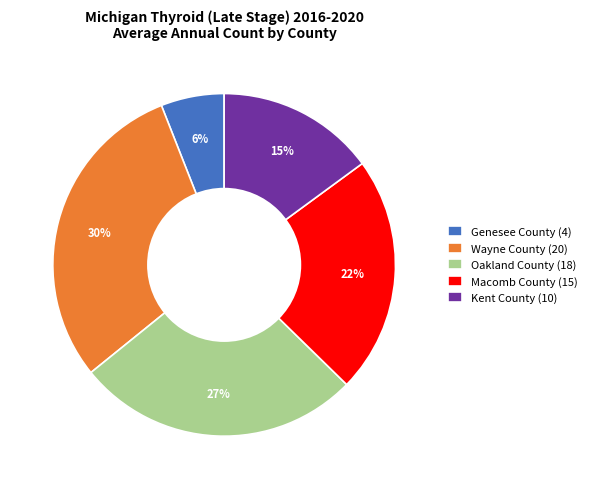

Rank the categories by value from lowest to highest.

Genesee County, Kent County, Macomb County, Oakland County, Wayne County